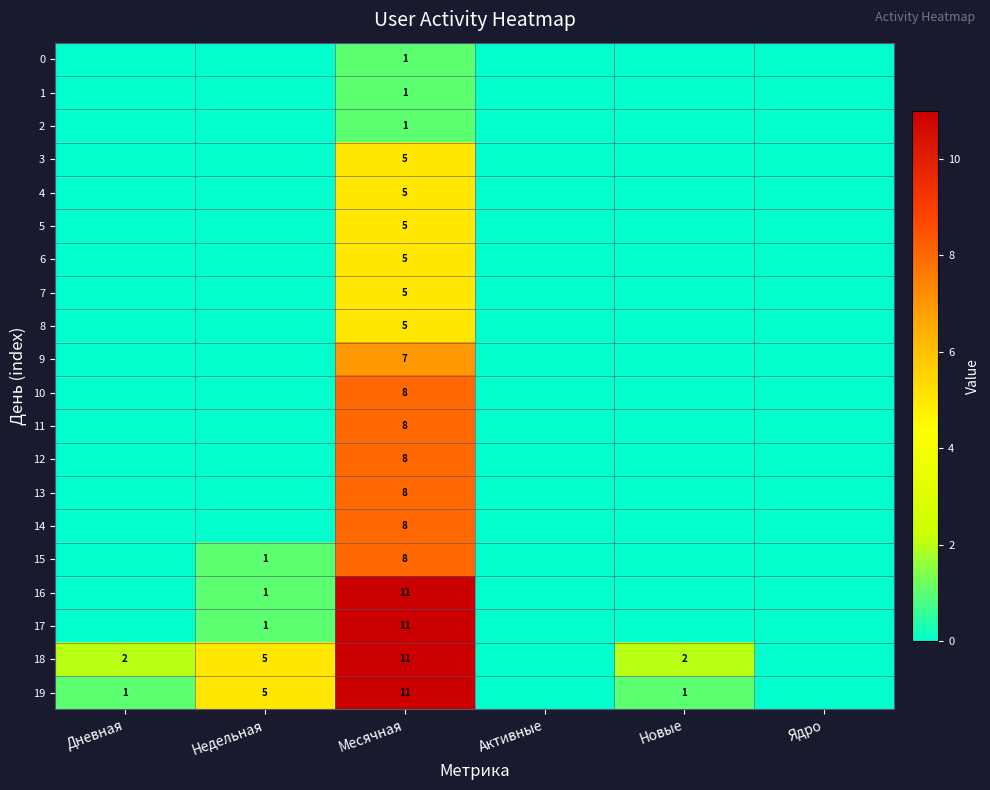

What is the total value across all series at Новые?

3